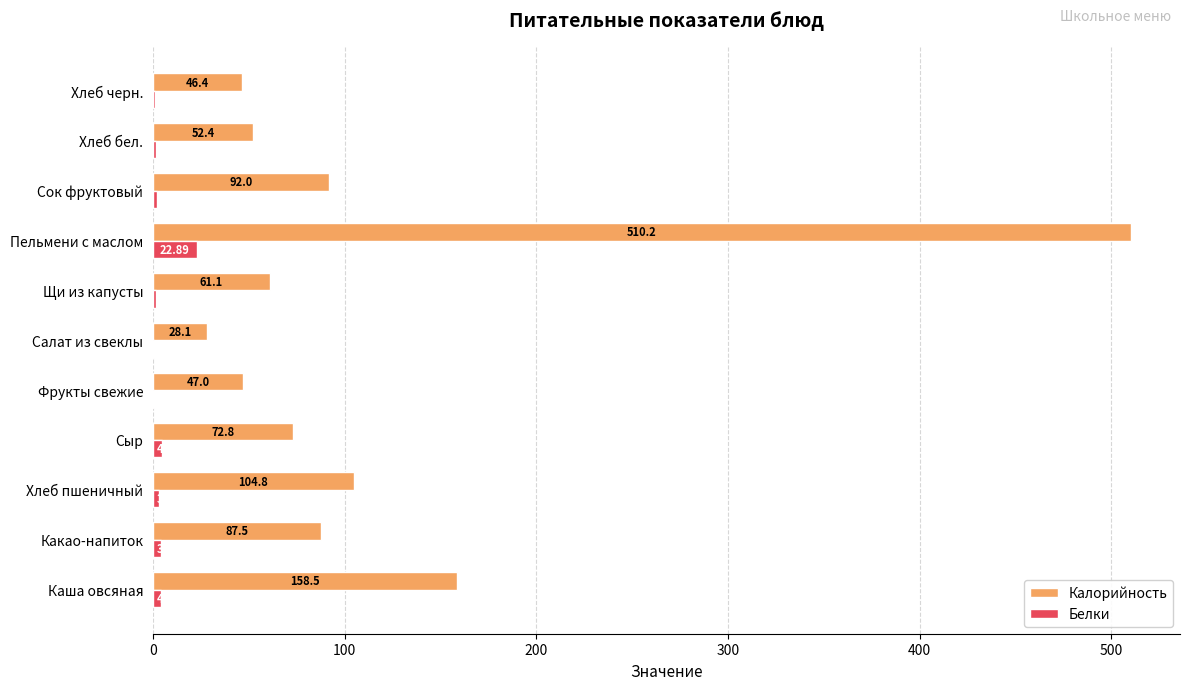

What is the sum of the Калорийность values at Салат из свеклы and Хлеб бел.?

80.5